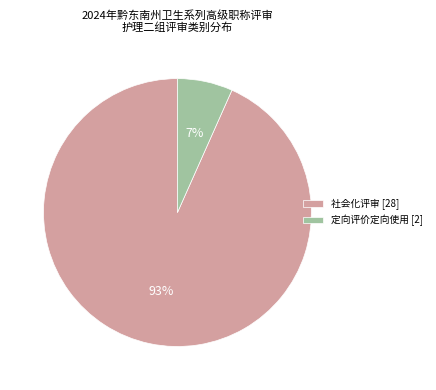

Does 社会化评审 account for over 50% of the chart?

Yes